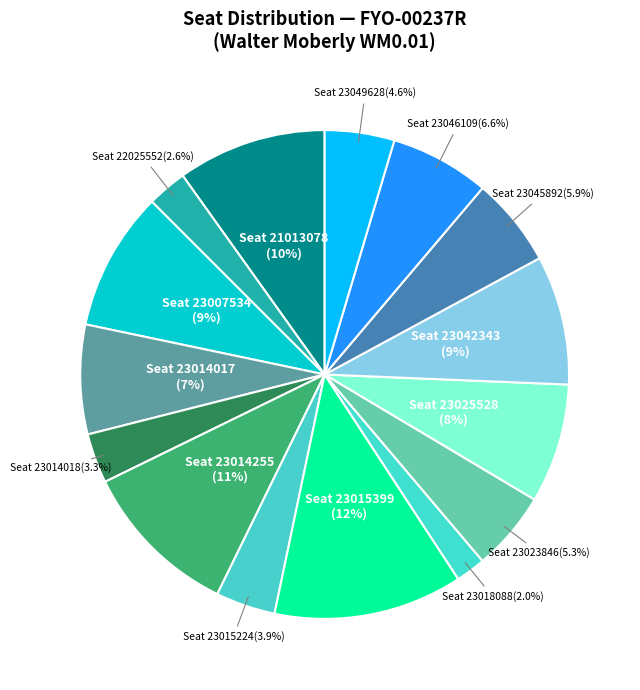

How many segments does this pie chart have?

15